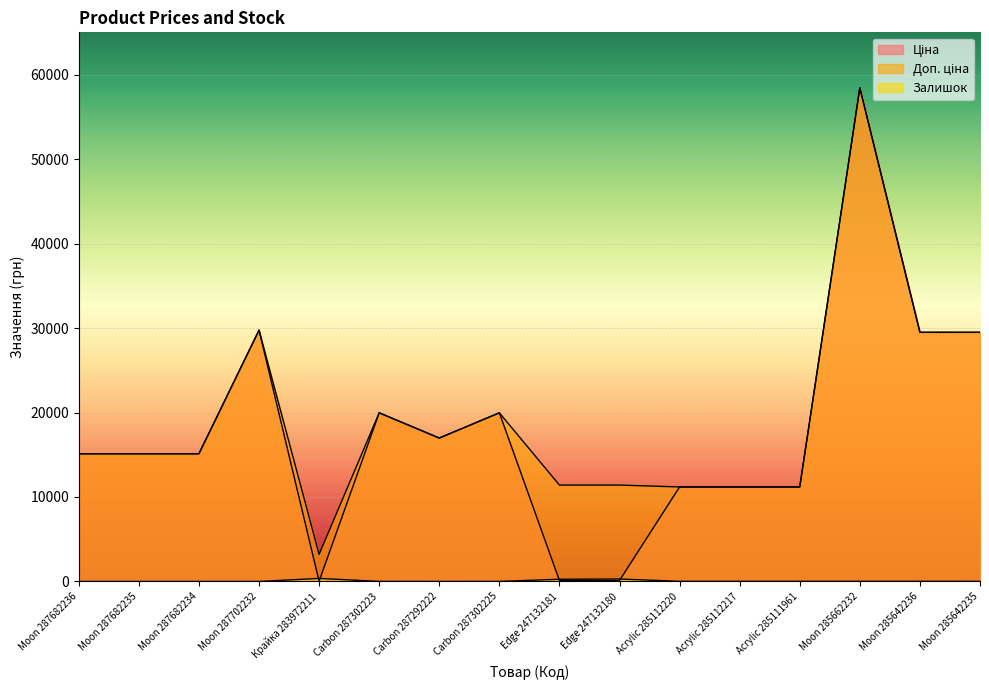

The Доп. ціна series shows 2513.8 at Acrylic 285112220. True or false?

False